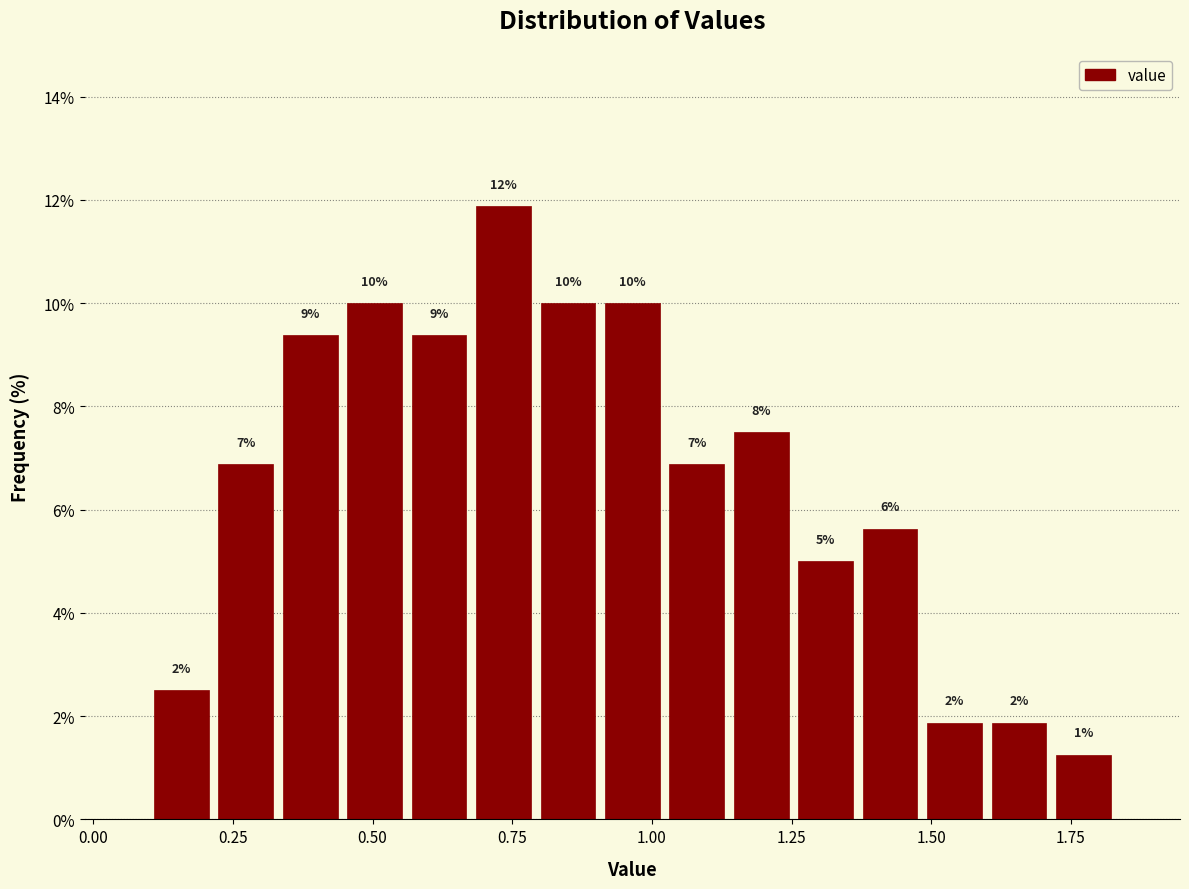

Read against the x-axis, roughly where is the centre of the tallest bar?

0.75